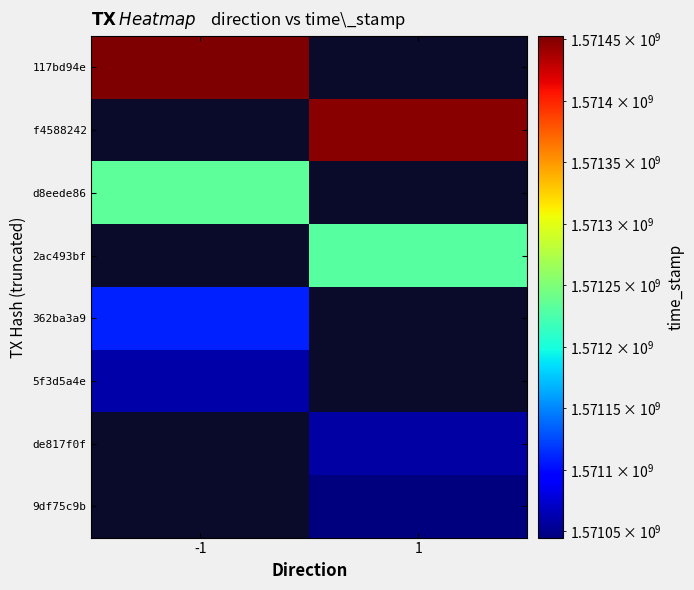

List the series in order of their peak value, highest first.

117bd94e, f4588242, d8eede86, 2ac493bf, 362ba3a9, 5f3d5a4e, de817f0f, 9df75c9b